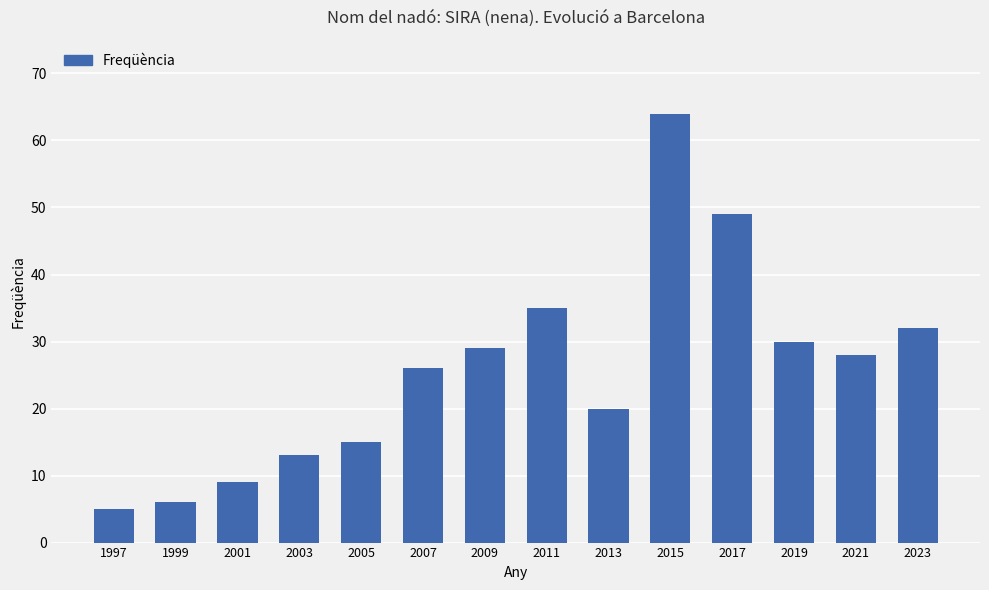

What is the change in value from 1999 to 2005?

+9